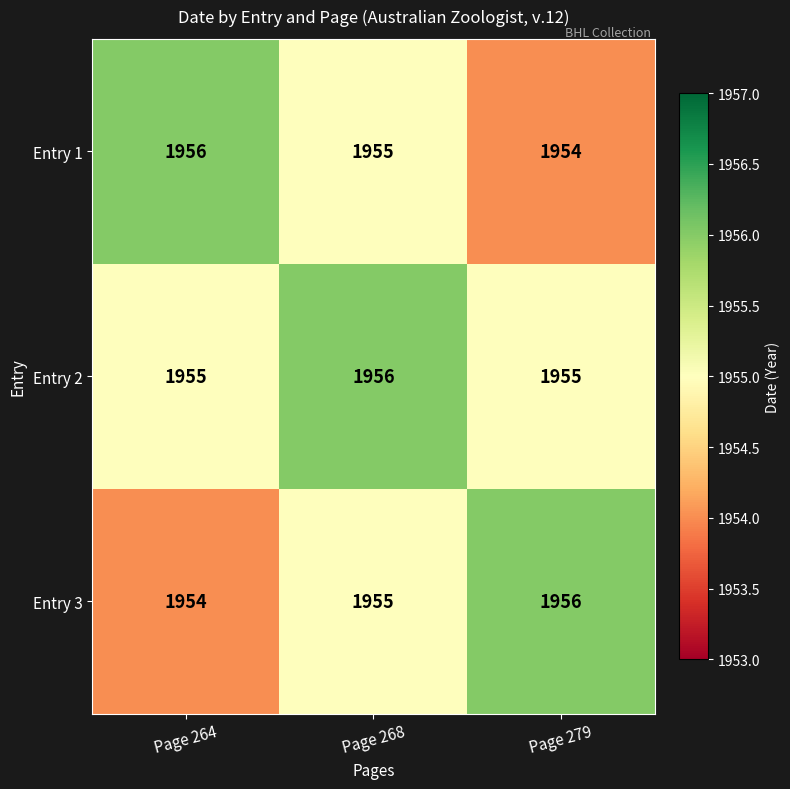

Count the number of data series in this chart.

3